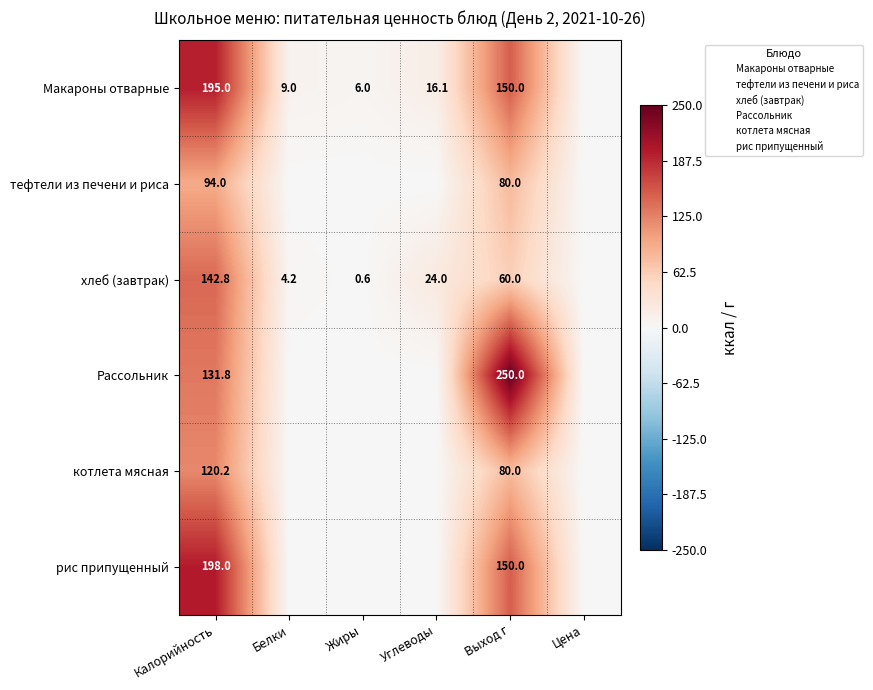

The Макароны отварные series shows 8.2 at Жиры. True or false?

False